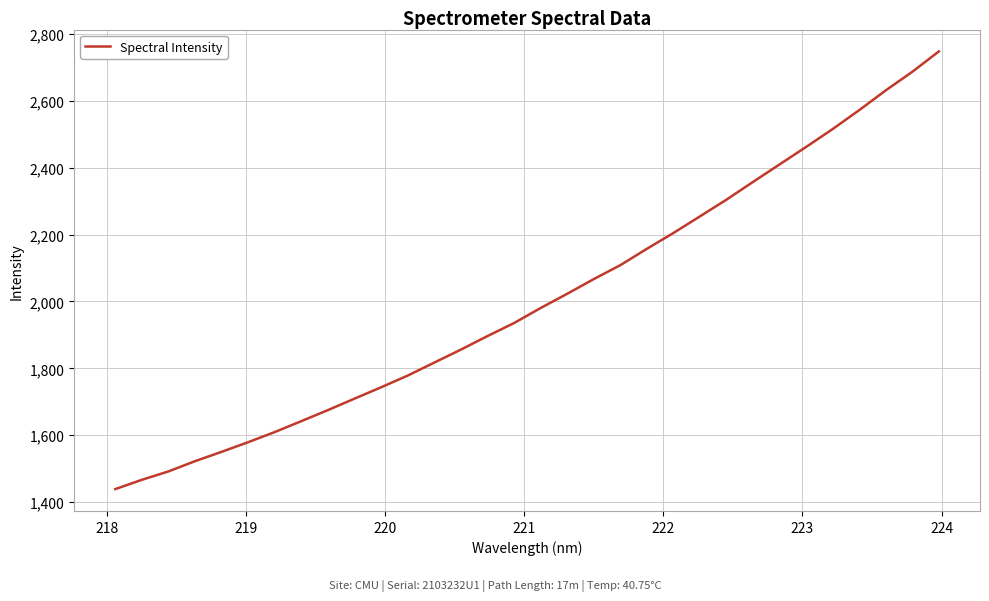

What is the difference between the maximum and minimum values?

1308.6